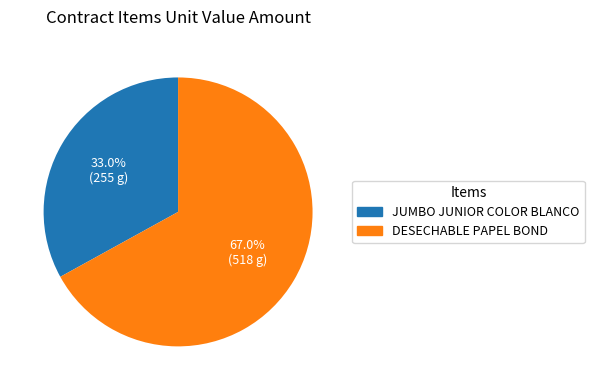

Which slice represents more than half of the pie?

DESECHABLE PAPEL BOND